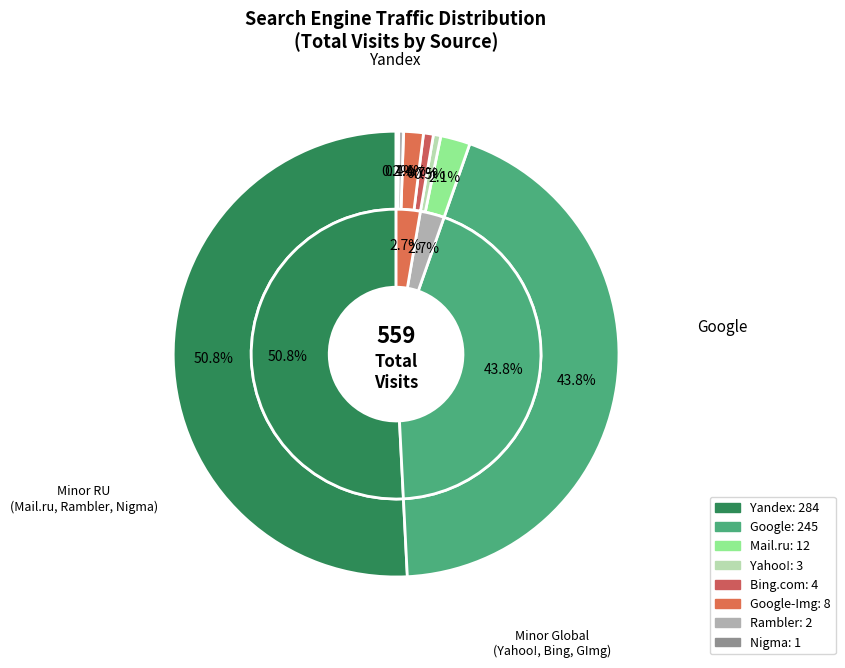

What is the change in value from Rambler to Nigma?

-1